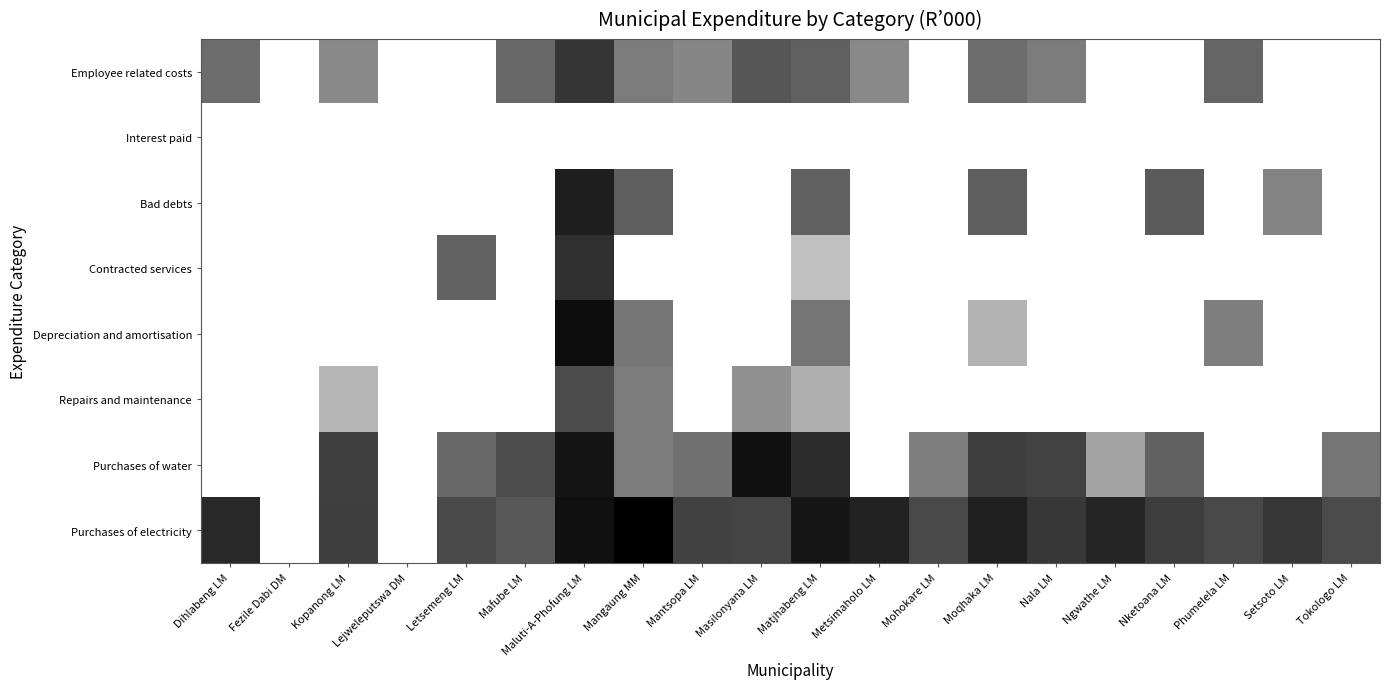

Between Setsoto LM and Mantsopa LM, which is larger?

Mantsopa LM